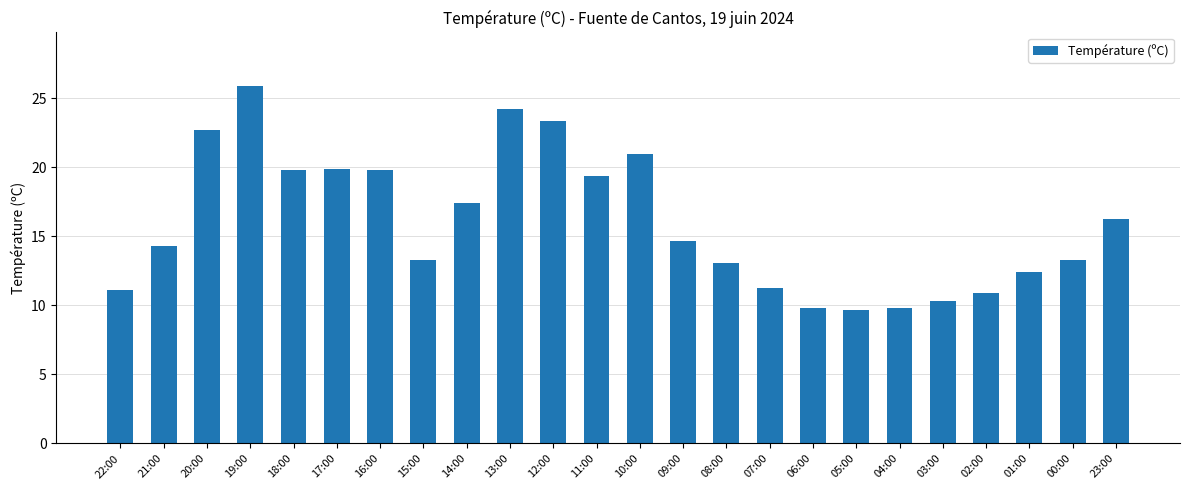

The chart shows a value of 30.7 at 10:00. True or false?

False